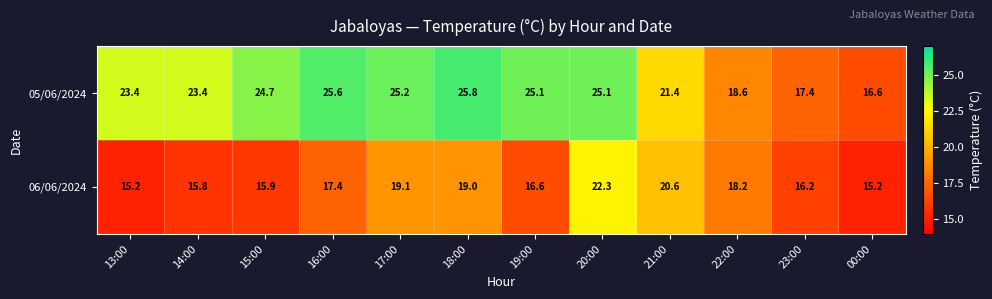

How many values in the 06/06/2024 series are below 17?

6